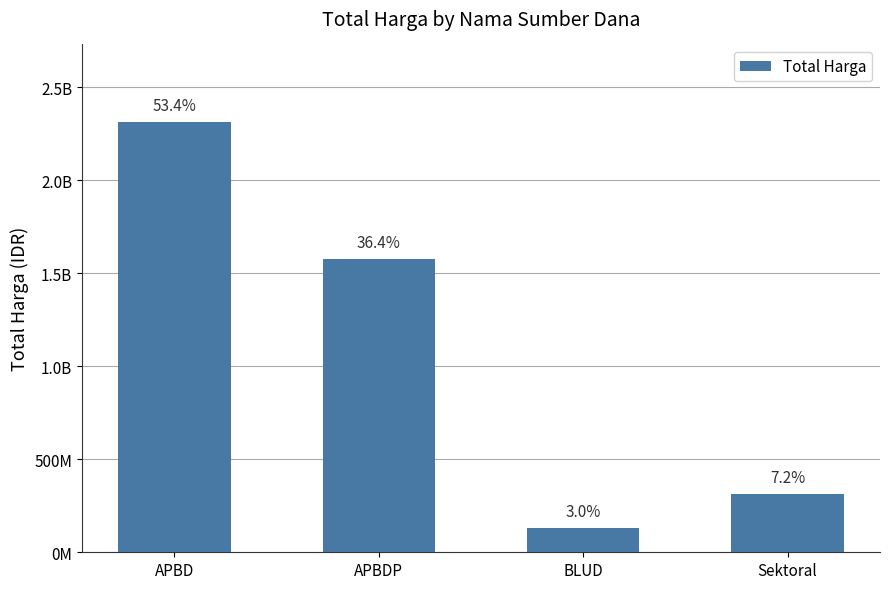

At which label is the value closest to 1221202622?

APBDP